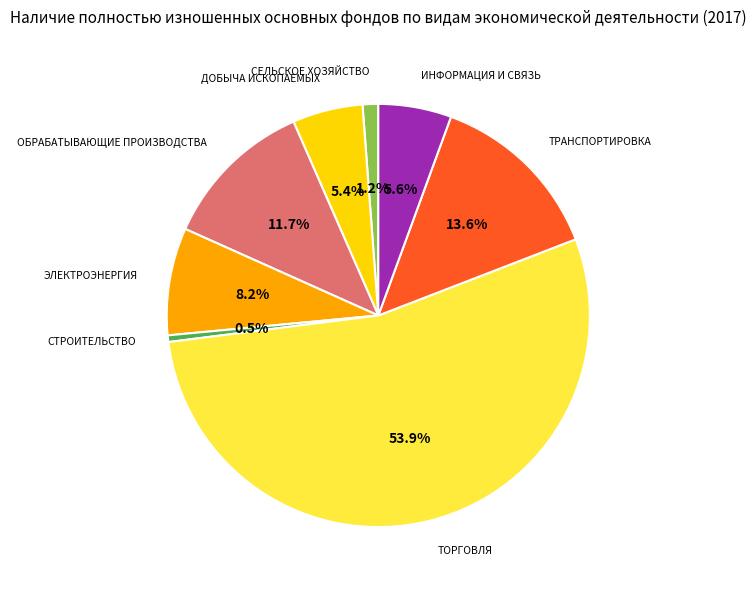

Is there any slice that represents more than half of the pie?

Yes